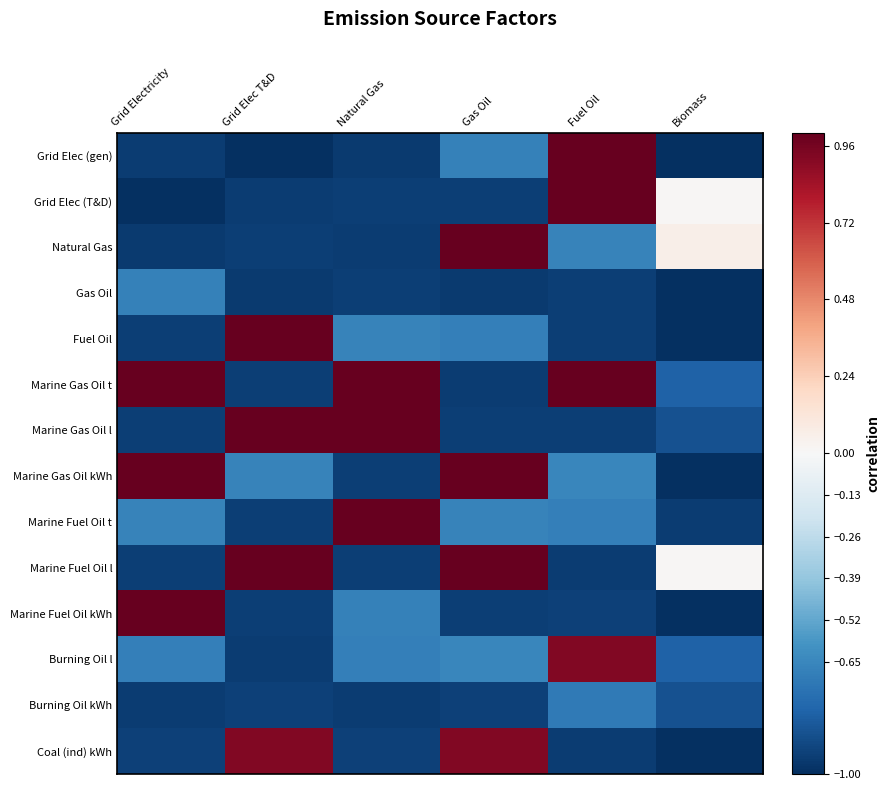

Reading right to left, list all the values displayed in this chart.

Grid Elec (gen): Biomass=-1.0	Fuel Oil=1.0	Gas Oil=-0.7	Natural Gas=-1.0	Grid Elec T&D=-1.0	Grid Electricity=-0.9
Grid Elec (T&D): Biomass=0.0	Fuel Oil=1.0	Gas Oil=-0.9	Natural Gas=-0.9	Grid Elec T&D=-0.9	Grid Electricity=-1.0
Natural Gas: Biomass=0.1	Fuel Oil=-0.7	Gas Oil=1.0	Natural Gas=-0.9	Grid Elec T&D=-0.9	Grid Electricity=-1.0
Gas Oil: Biomass=-1.0	Fuel Oil=-0.9	Gas Oil=-1.0	Natural Gas=-0.9	Grid Elec T&D=-1.0	Grid Electricity=-0.7
Fuel Oil: Biomass=-1.0	Fuel Oil=-0.9	Gas Oil=-0.7	Natural Gas=-0.7	Grid Elec T&D=1.0	Grid Electricity=-0.9
Marine Gas Oil t: Biomass=-0.8	Fuel Oil=1.0	Gas Oil=-0.9	Natural Gas=1.0	Grid Elec T&D=-0.9	Grid Electricity=1.0
Marine Gas Oil l: Biomass=-0.9	Fuel Oil=-0.9	Gas Oil=-0.9	Natural Gas=1.0	Grid Elec T&D=1.0	Grid Electricity=-0.9
Marine Gas Oil kWh: Biomass=-1.0	Fuel Oil=-0.6	Gas Oil=1.0	Natural Gas=-0.9	Grid Elec T&D=-0.7	Grid Electricity=1.0
Marine Fuel Oil t: Biomass=-1.0	Fuel Oil=-0.7	Gas Oil=-0.7	Natural Gas=1.0	Grid Elec T&D=-0.9	Grid Electricity=-0.7
Marine Fuel Oil l: Biomass=0.0	Fuel Oil=-0.9	Gas Oil=1.0	Natural Gas=-0.9	Grid Elec T&D=1.0	Grid Electricity=-0.9
Marine Fuel Oil kWh: Biomass=-1.0	Fuel Oil=-0.9	Gas Oil=-0.9	Natural Gas=-0.7	Grid Elec T&D=-0.9	Grid Electricity=1.0
Burning Oil l: Biomass=-0.8	Fuel Oil=0.9	Gas Oil=-0.6	Natural Gas=-0.7	Grid Elec T&D=-0.9	Grid Electricity=-0.7
Burning Oil kWh: Biomass=-0.9	Fuel Oil=-0.7	Gas Oil=-0.9	Natural Gas=-0.9	Grid Elec T&D=-0.9	Grid Electricity=-0.9
Coal (ind) kWh: Biomass=-1.0	Fuel Oil=-0.9	Gas Oil=0.9	Natural Gas=-0.9	Grid Elec T&D=0.9	Grid Electricity=-0.9